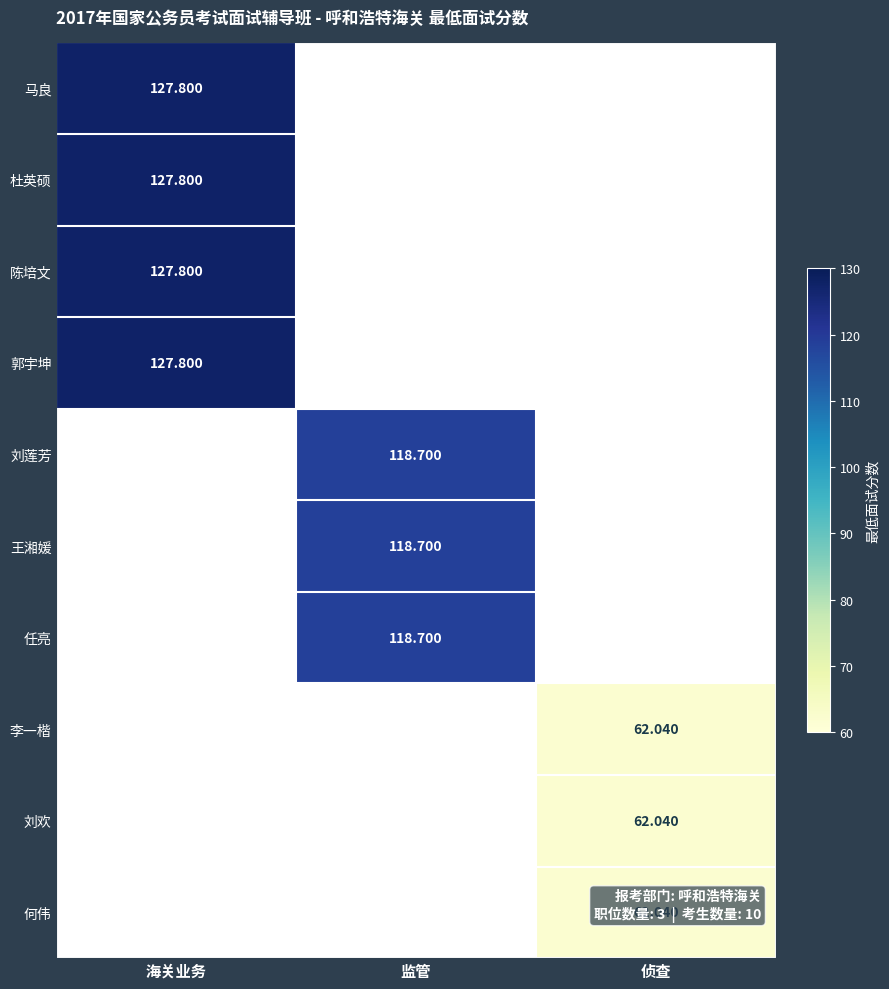

At how many categories does at least one series exceed 117?

2